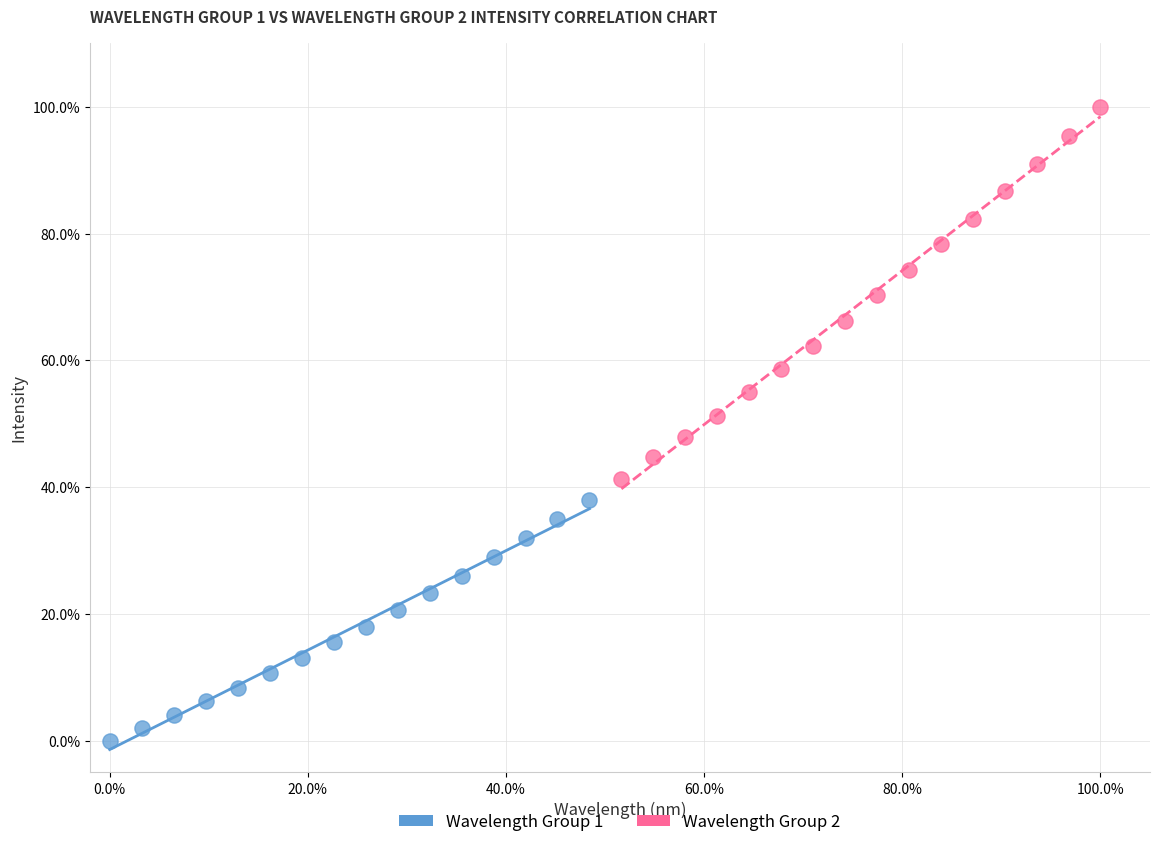

Which series contains the highest Y value?

Wavelength Group 2